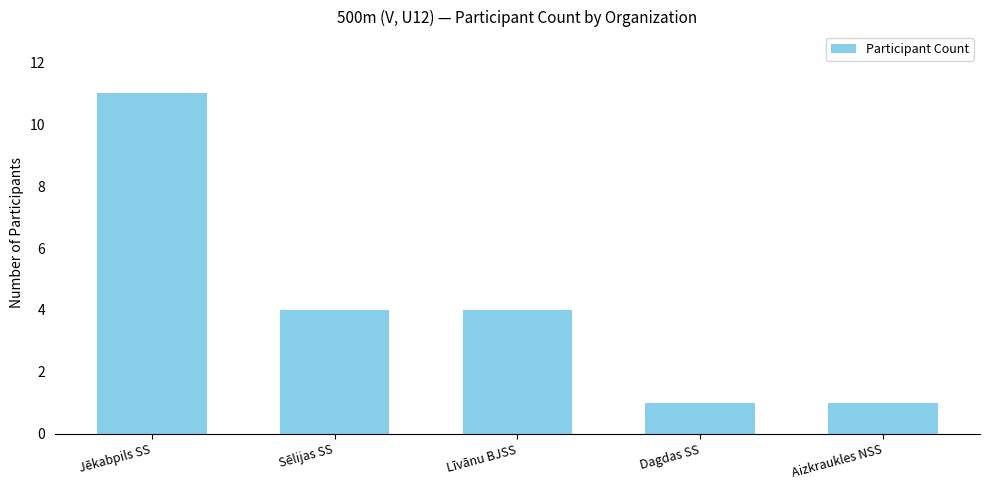

What is the smallest value displayed?

1